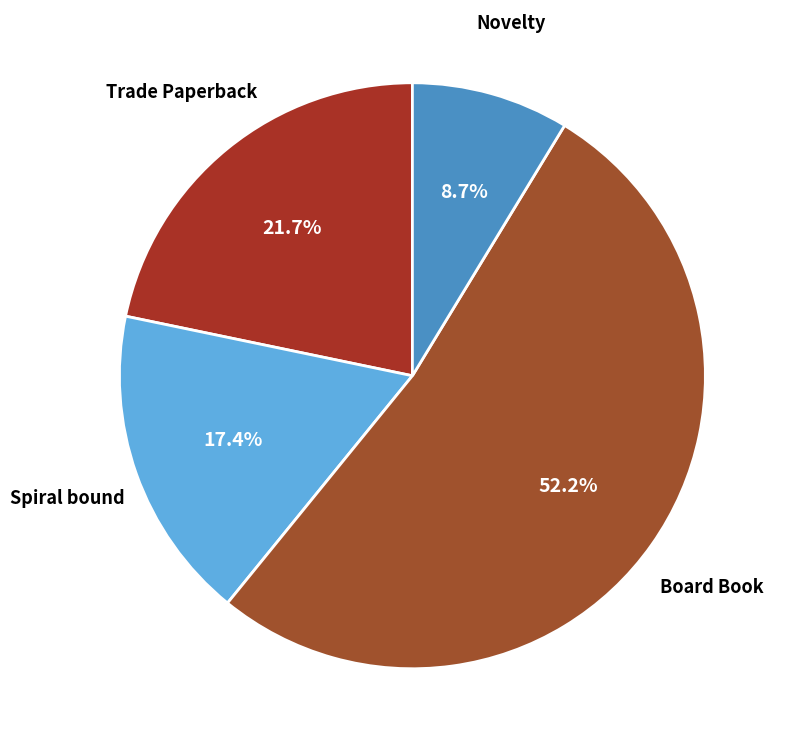

Which has a higher value, Board Book or Novelty?

Board Book